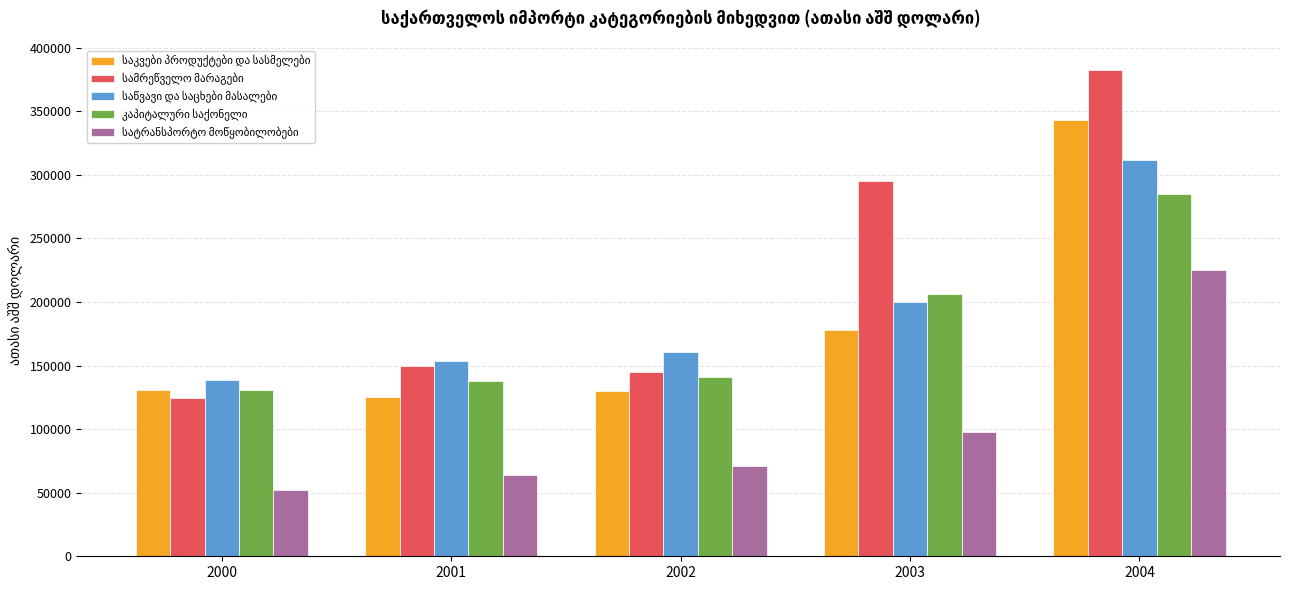

What is the spread (max minus min) of values at 2000?

85989.3